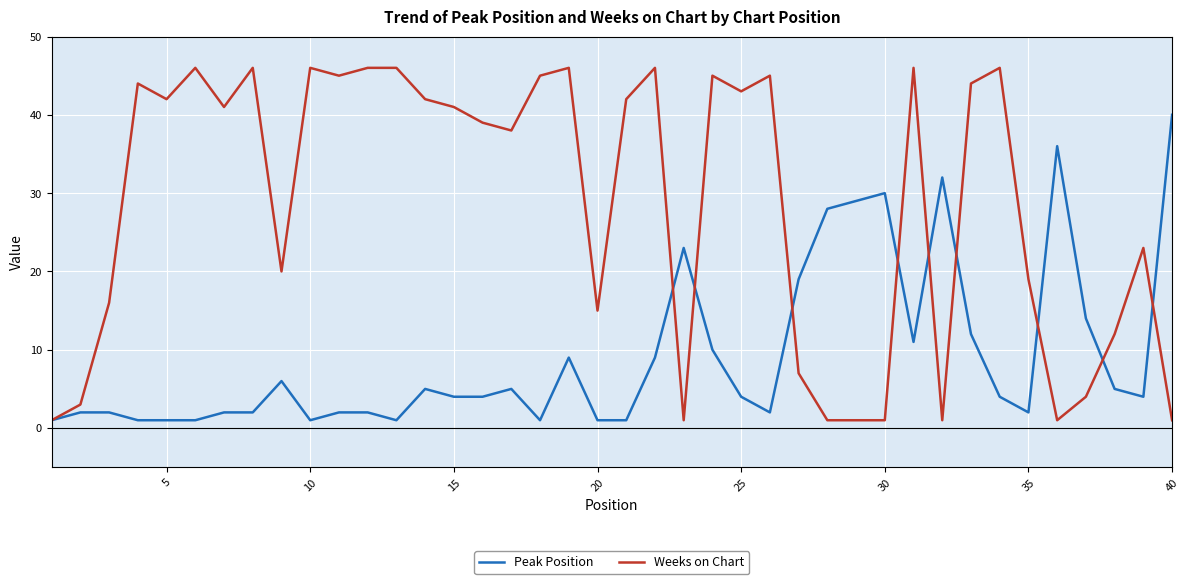

What are all the series names shown in the legend?

Peak Position, Weeks on Chart